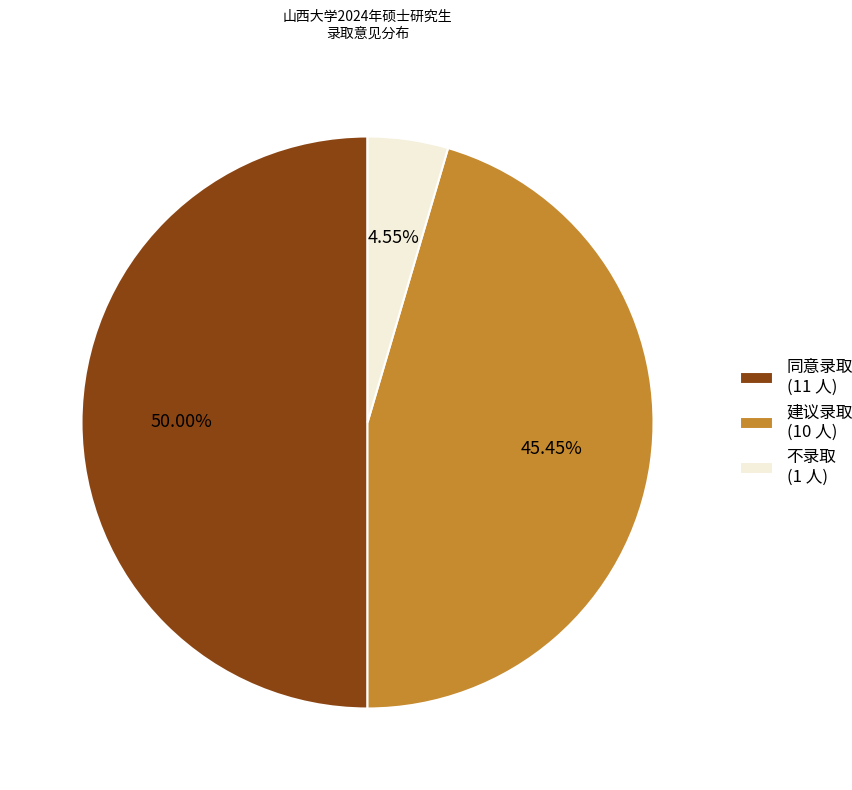

Is it true that 不录取 is 5% of the pie?

True